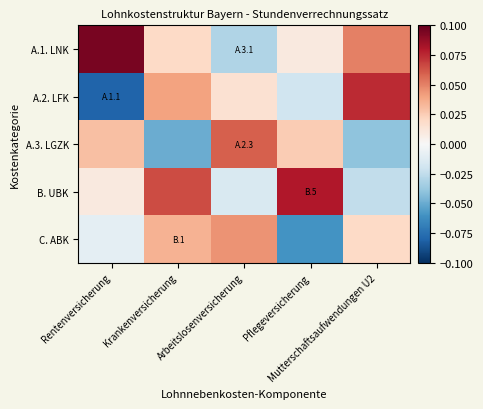

Reading right to left, list all the values displayed in this chart.

A.1. LNK: Mutterschaftsaufwendungen U2=0.1	Pflegeversicherung=0.0	Arbeitslosenversicherung=-0.0	Krankenversicherung=0.0	Rentenversicherung=0.1
A.2. LFK: Mutterschaftsaufwendungen U2=0.1	Pflegeversicherung=-0.0	Arbeitslosenversicherung=0.0	Krankenversicherung=0.0	Rentenversicherung=-0.1
A.3. LGZK: Mutterschaftsaufwendungen U2=-0.0	Pflegeversicherung=0.0	Arbeitslosenversicherung=0.1	Krankenversicherung=-0.1	Rentenversicherung=0.0
B. UBK: Mutterschaftsaufwendungen U2=-0.0	Pflegeversicherung=0.1	Arbeitslosenversicherung=-0.0	Krankenversicherung=0.1	Rentenversicherung=0.0
C. ABK: Mutterschaftsaufwendungen U2=0.0	Pflegeversicherung=-0.1	Arbeitslosenversicherung=0.0	Krankenversicherung=0.0	Rentenversicherung=-0.0